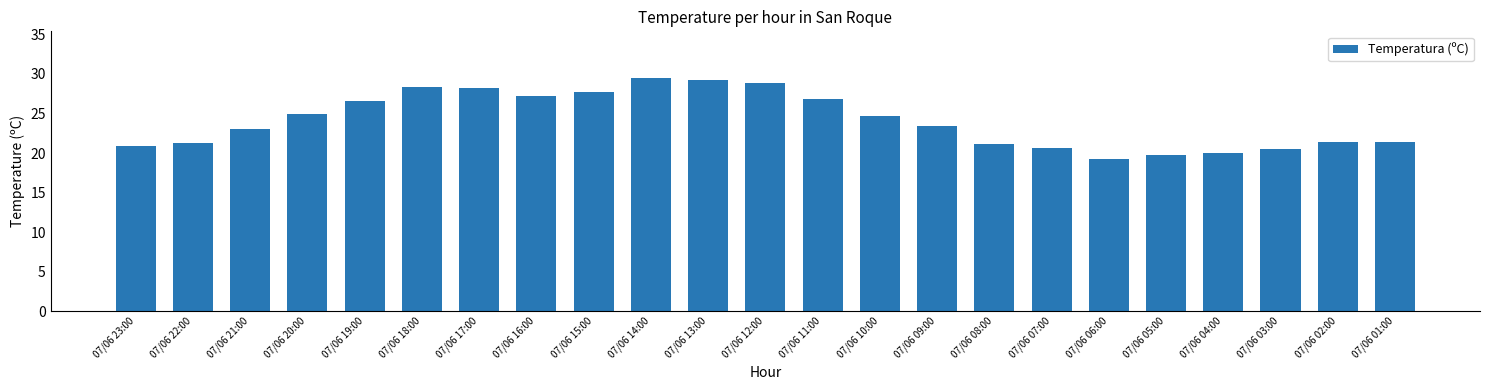

Count the number of categories in the chart.

23